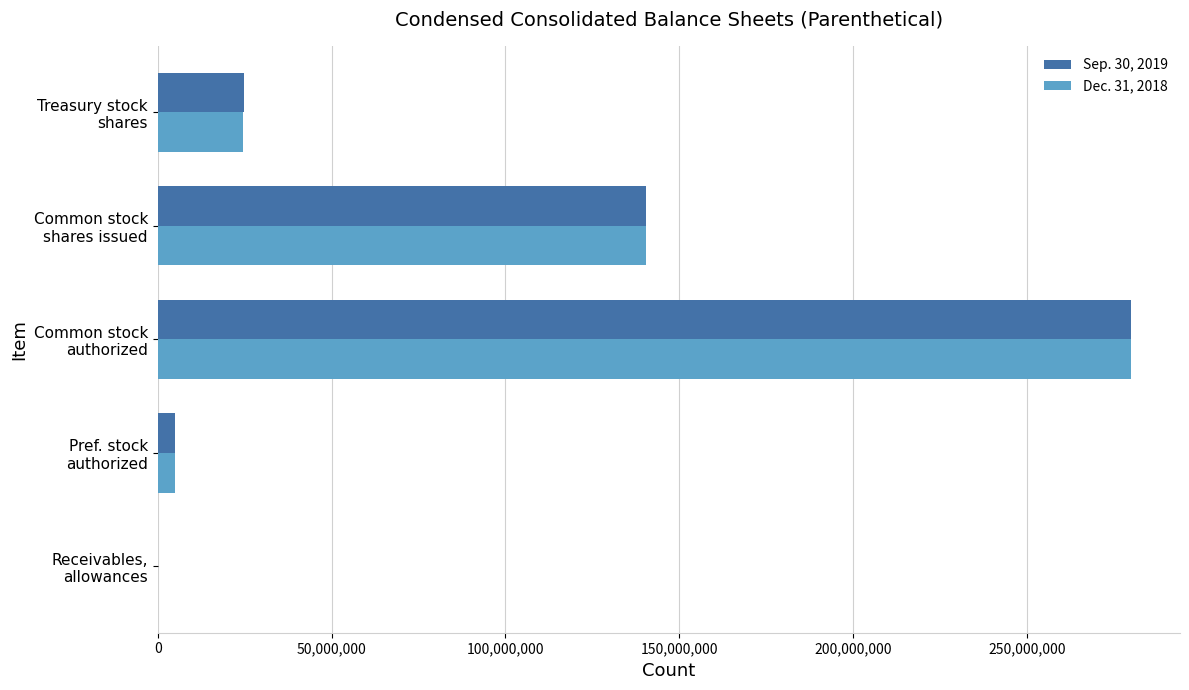

What is the maximum value shown in the chart?

280000000